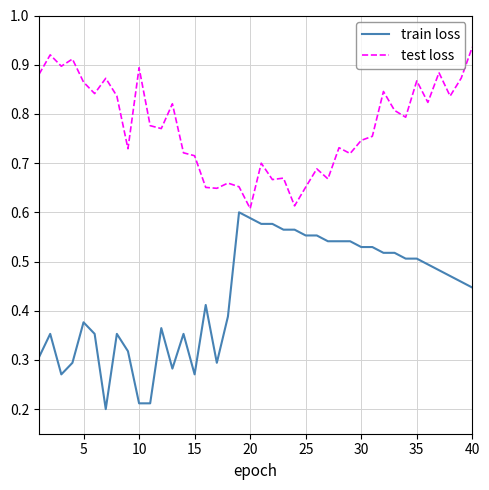

Rank the series by their average value, from lowest to highest.

train loss, test loss